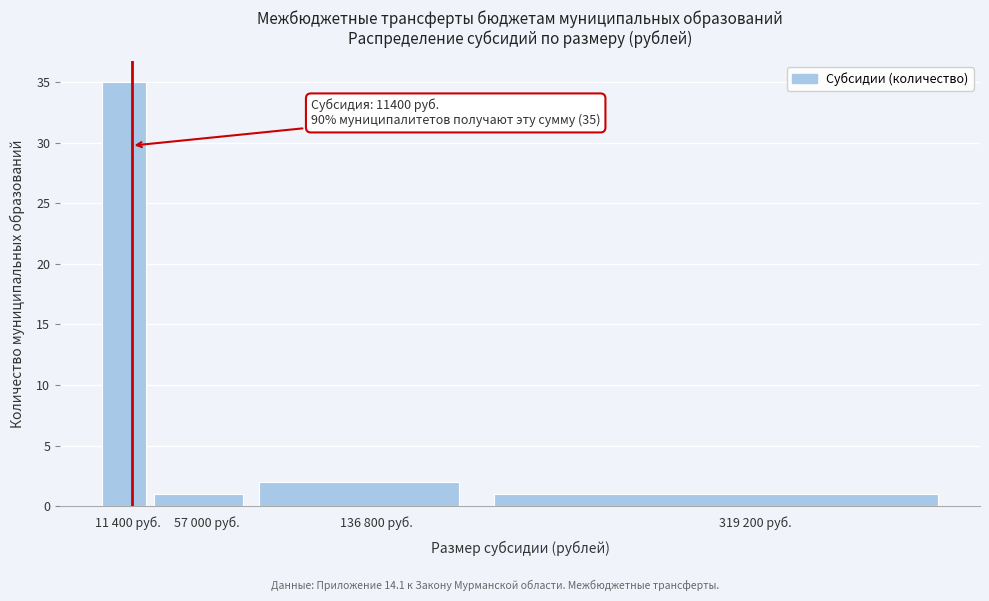

Reading right to left, list all the values displayed in this chart.

1	2	1	35